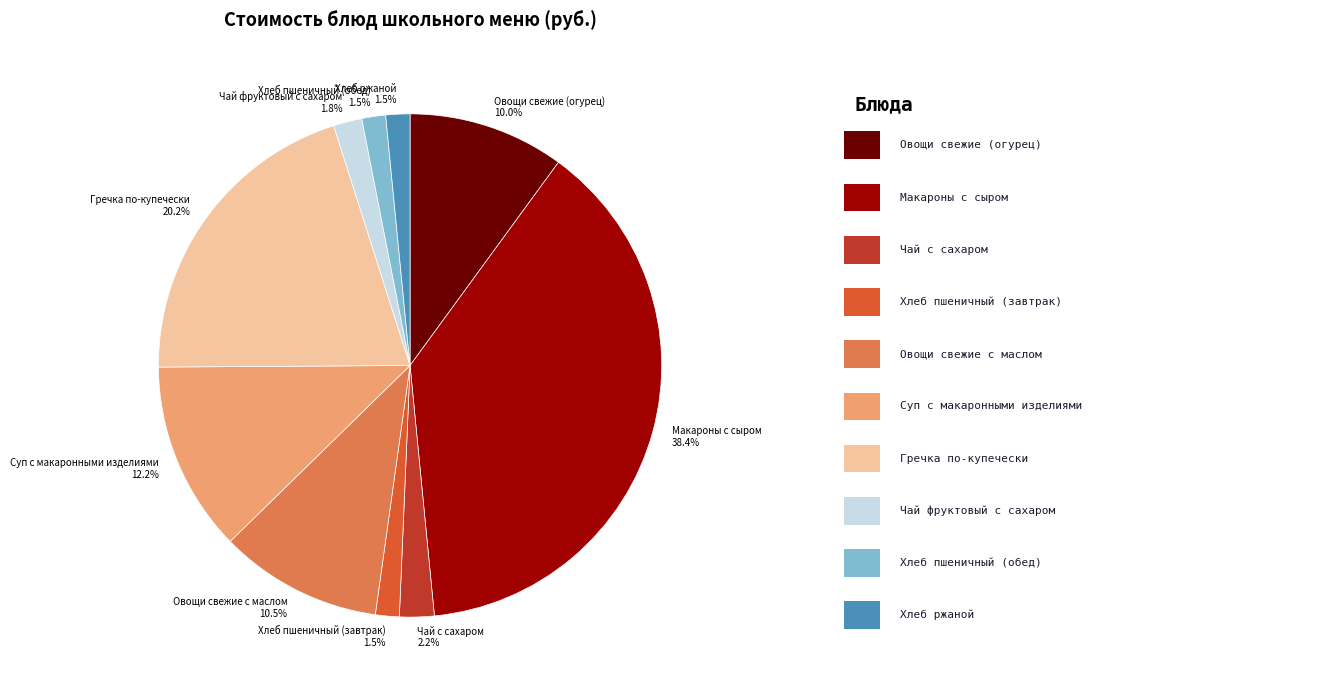

Which slice is the largest?

Макароны с сыром